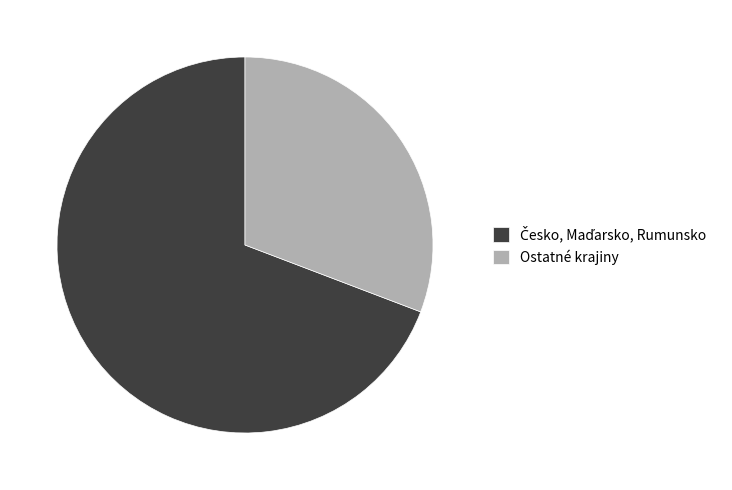

The Ostatné krajiny slice represents 31% of the pie. True or false?

True